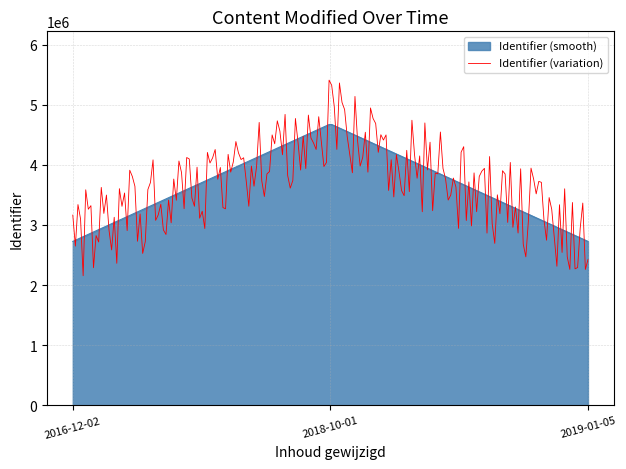

List the series in order of their peak value, highest first.

Identifier (variation), Identifier (smooth)